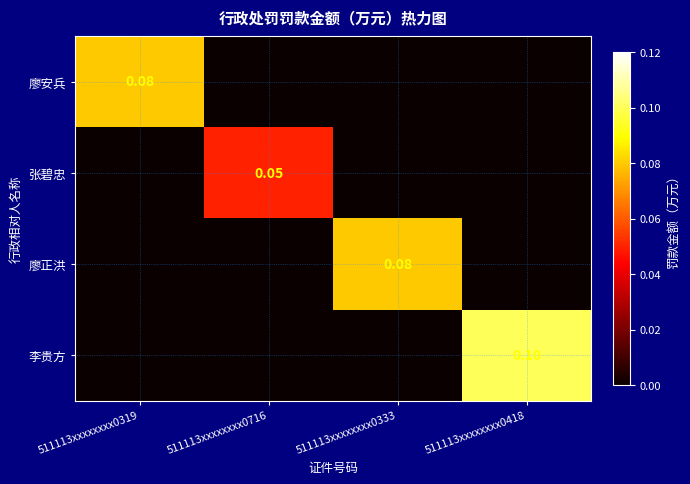

The value of 张碧忠 at 511113xxxxxxxx0319 is 0.0. True or false?

False